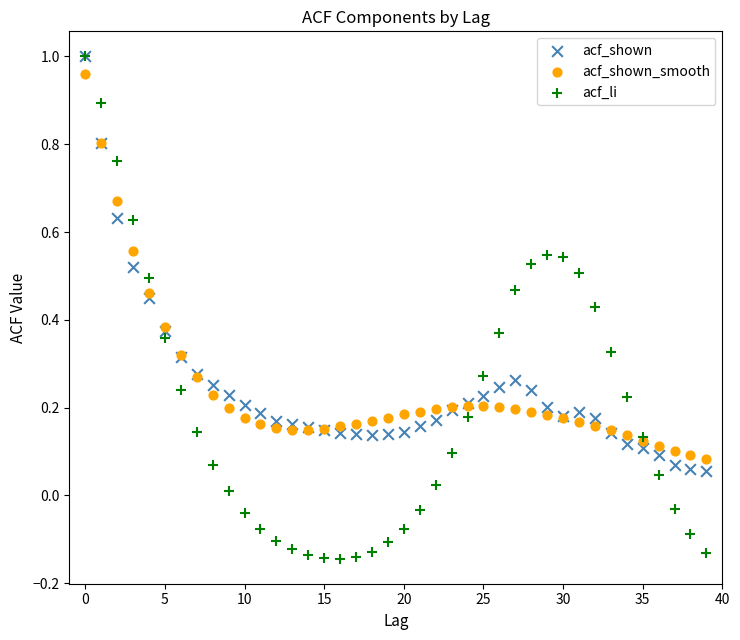

Which series reaches the minimum Y coordinate?

acf_li